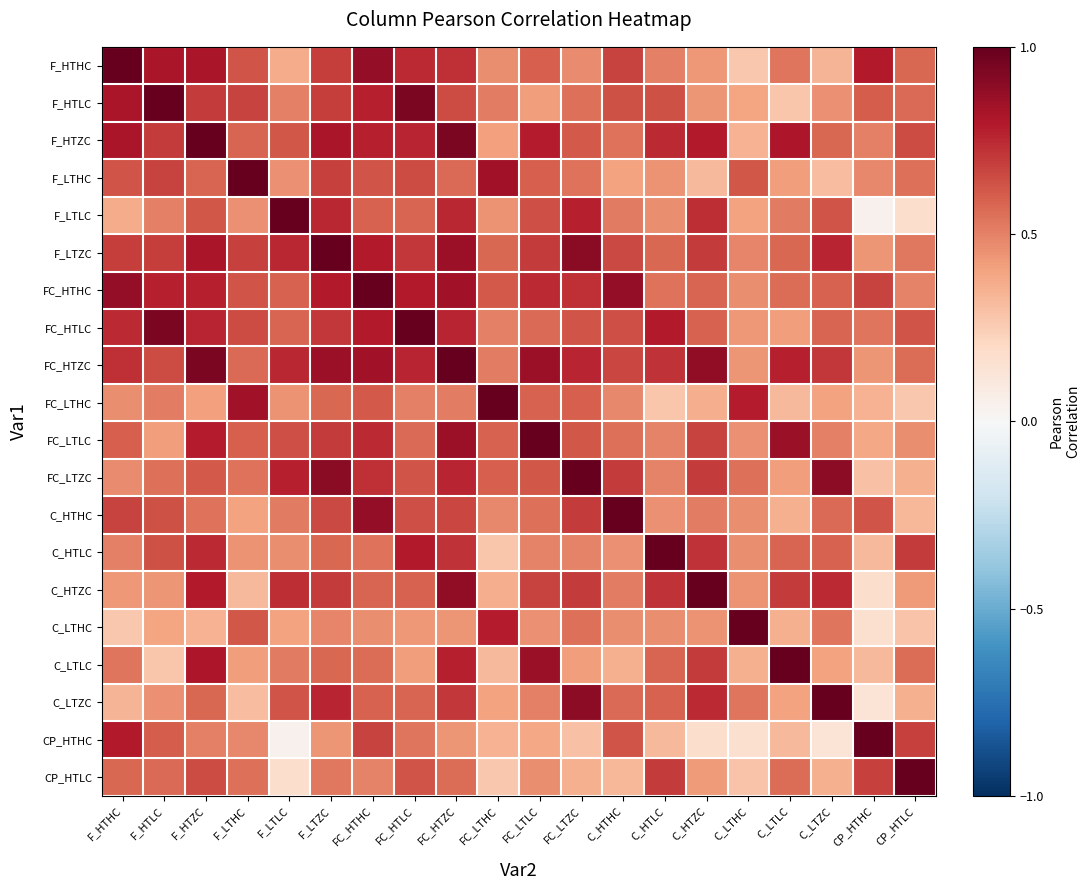

What is the greatest value displayed?

1.0